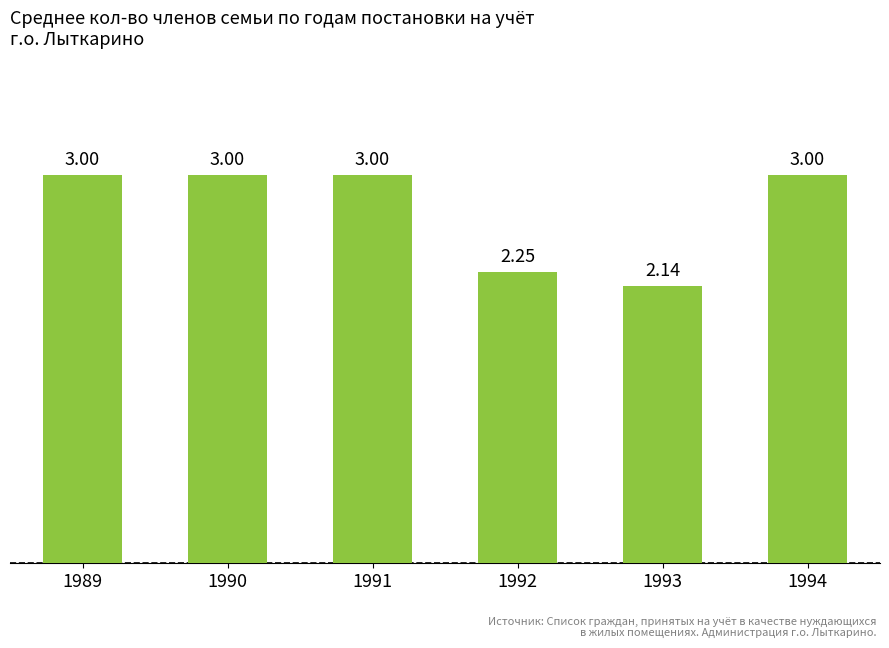

What is the sum of all values?

16.4